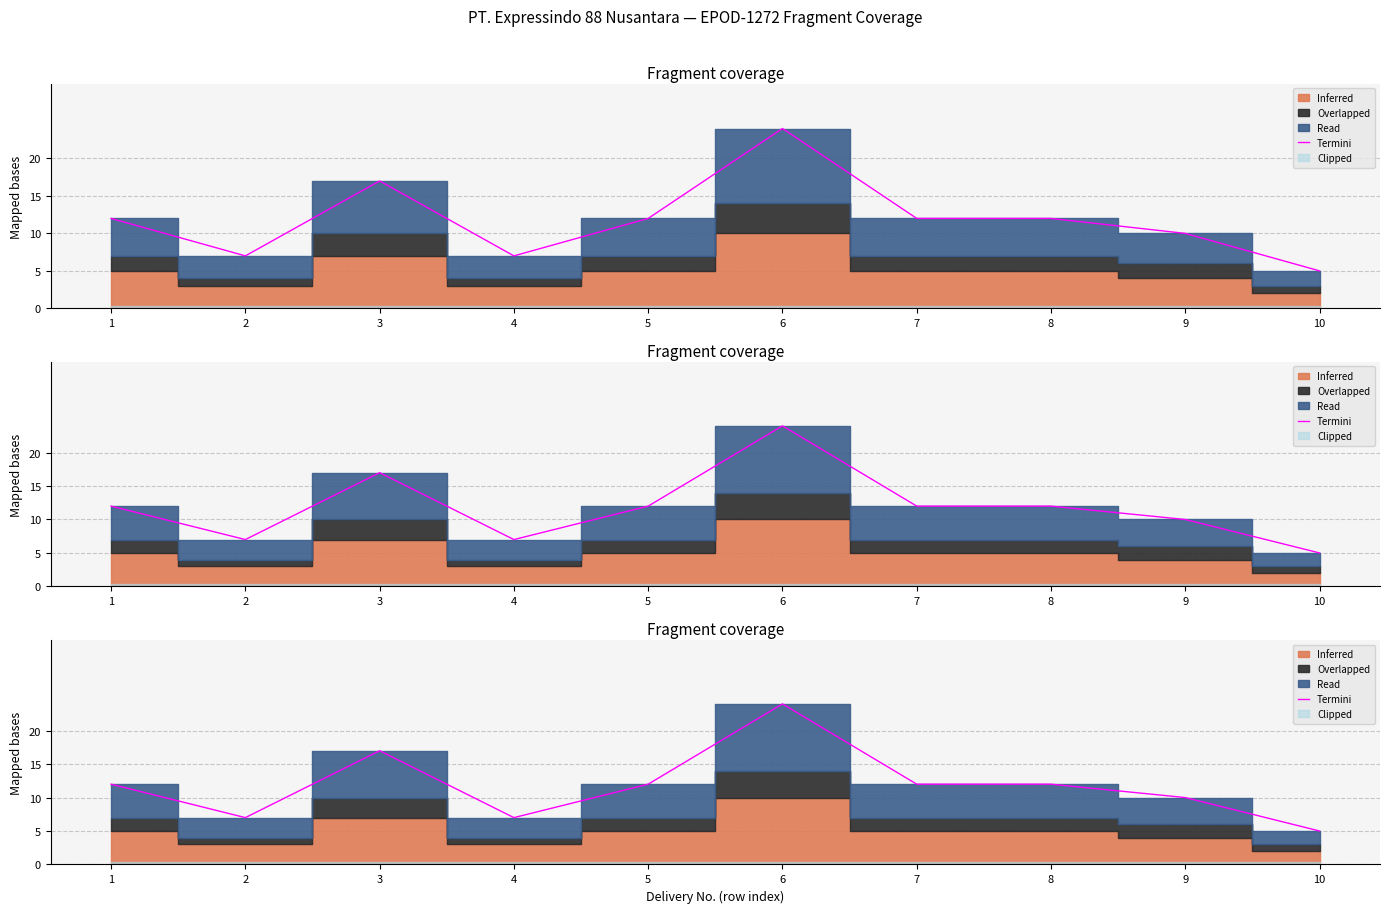

What is the ratio of the value at 10 to the value at 3?

0.3